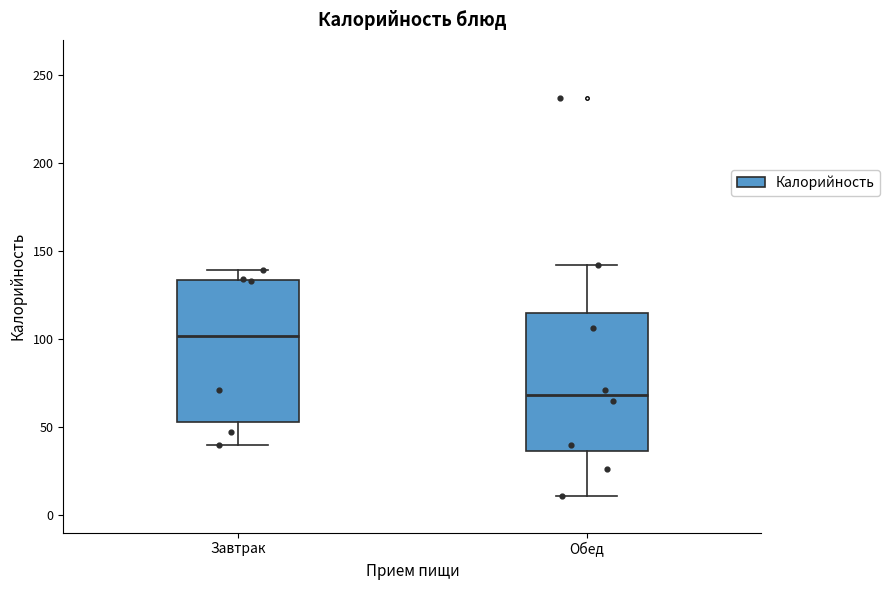

Reading left to right, read every box against the y-axis: the position of its median line, the range the box covers, and the ends of its whiskers. The values are not printed on the chart, so give them approximately, as read against the axis.

Завтрак: median 100, box 55 to 135, whiskers 40 to 140
Обед: median 70, box 35 to 115, whiskers 10 to 140